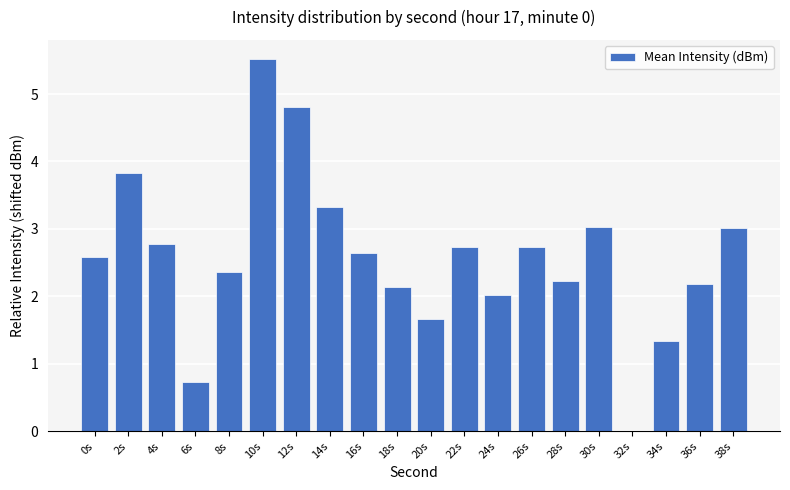

Read the value at 28s.

2.2